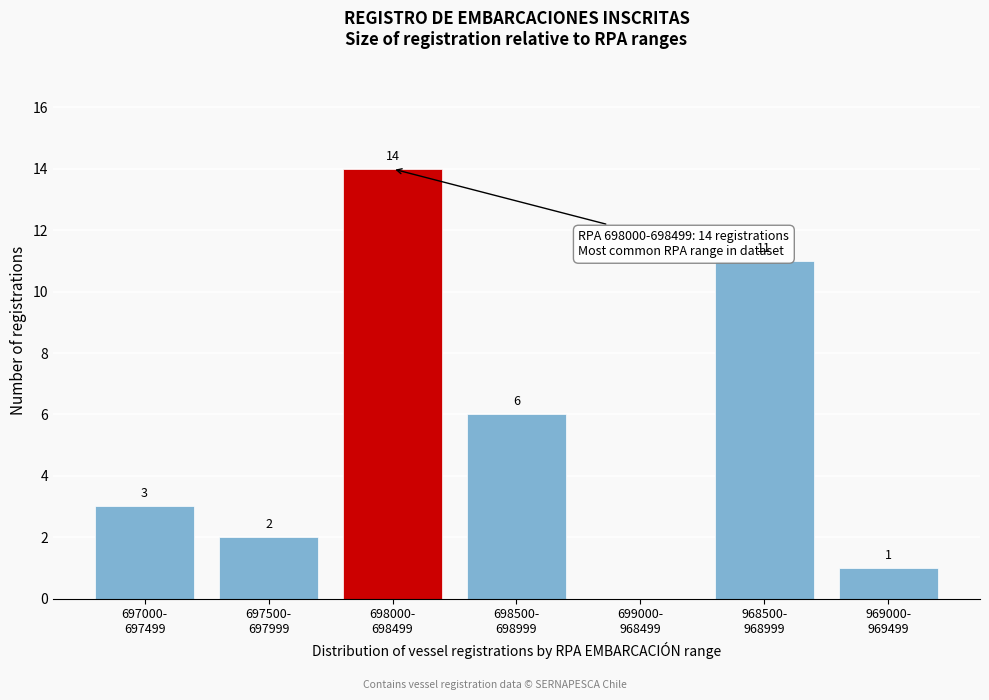

What is the maximum value shown in the chart?

14